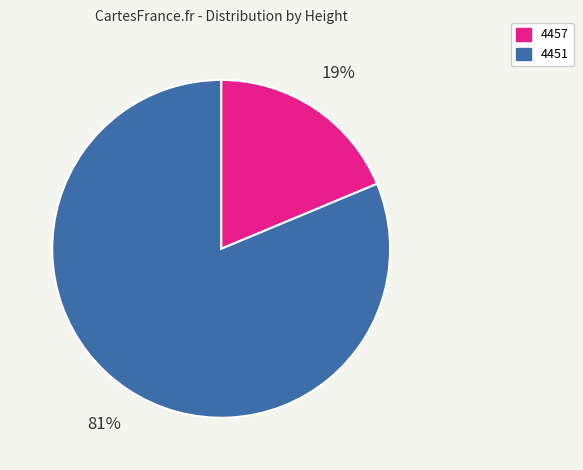

How many slices are in this pie chart?

2